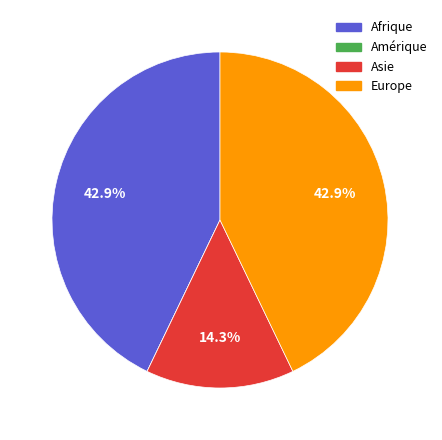

To the nearest percent, what percentage of the pie is Afrique?

43%